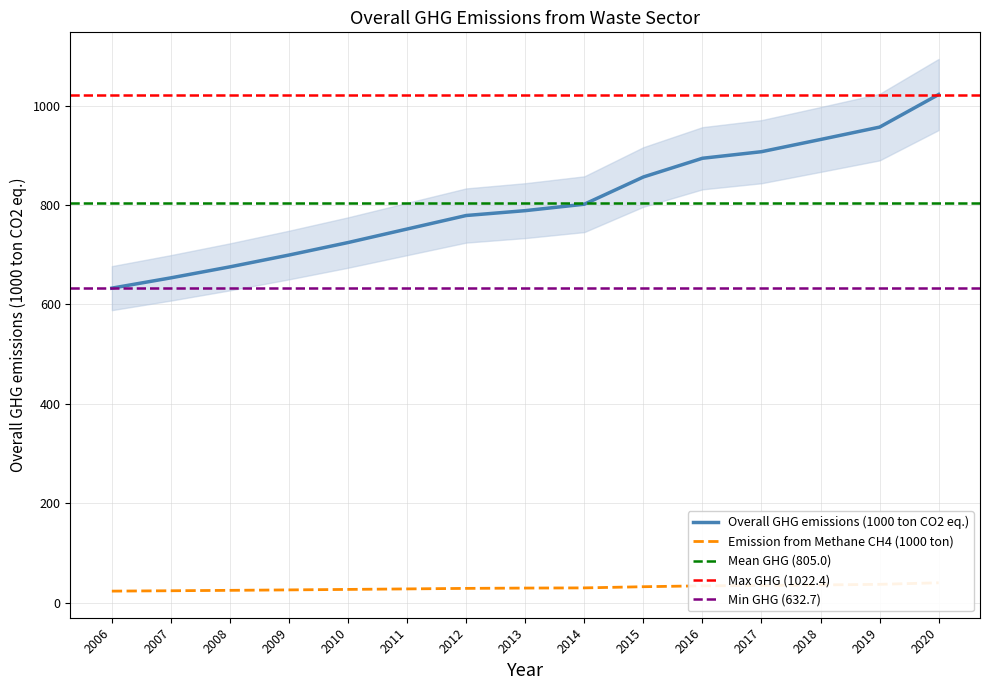

Count the number of categories in the chart.

15